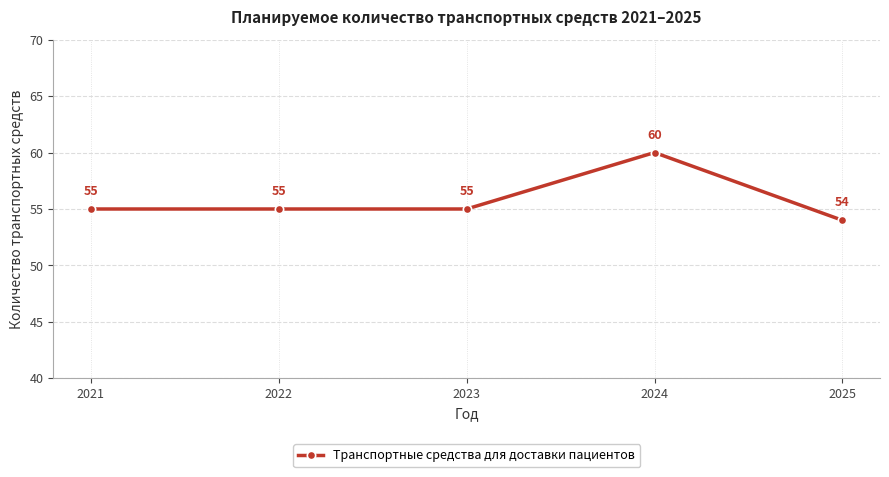

Which category has the lowest value across all series?

2025